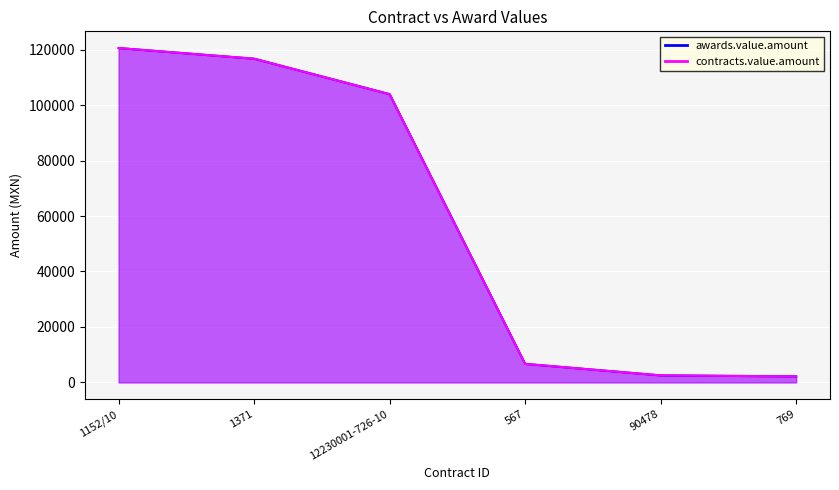

Where does the awards.value.amount series first go above 103932?

1152/10